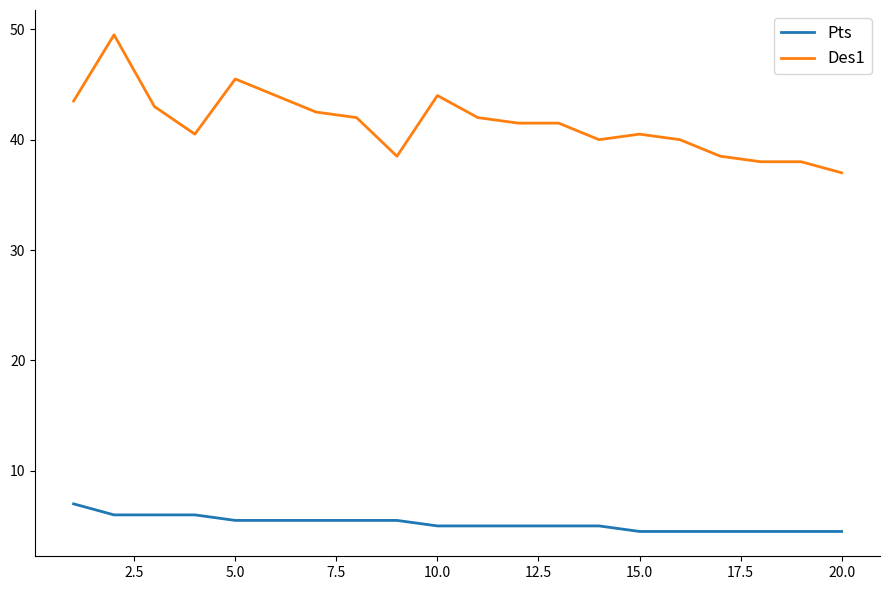

What is the lowest value of the Pts series?

4.5